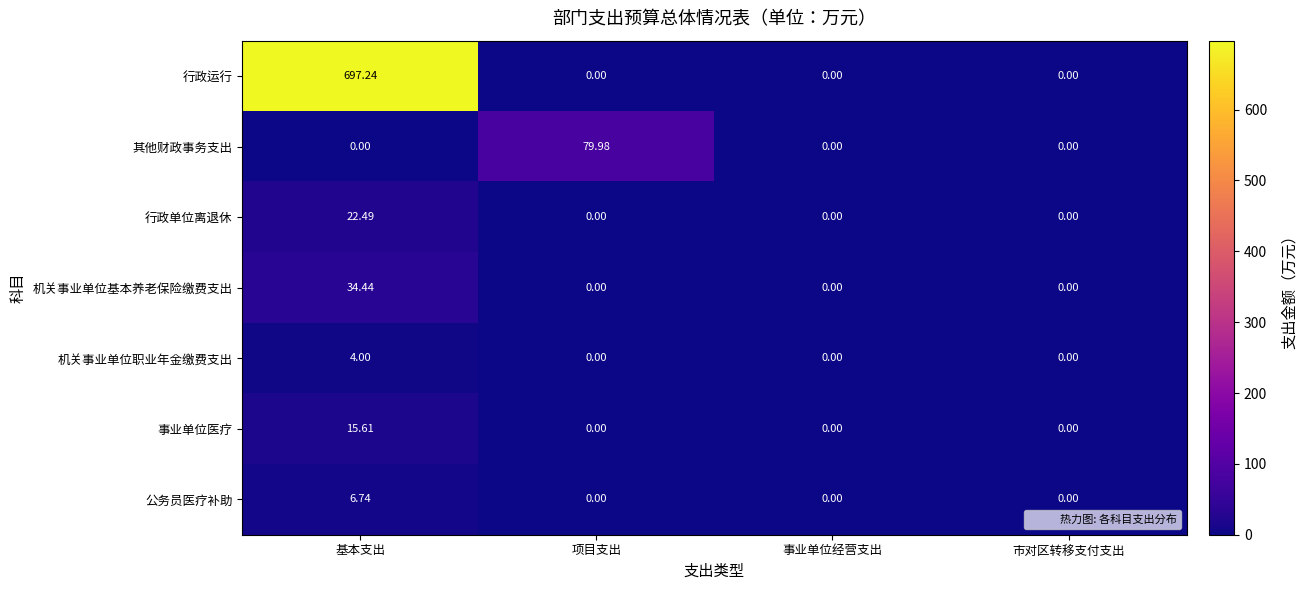

Which series changed the most between 项目支出 and 市对区转移支付支出?

其他财政事务支出